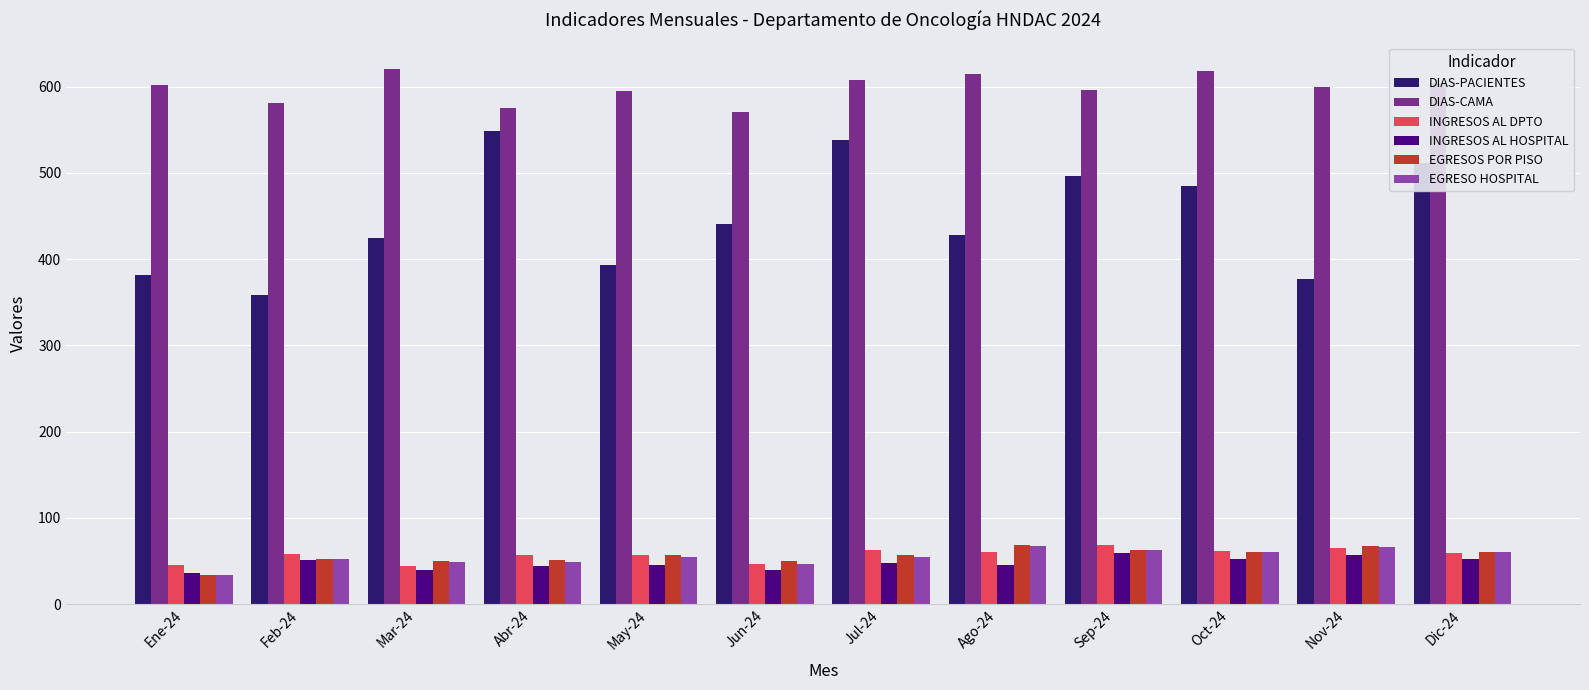

At how many categories does at least one series exceed 540?

12